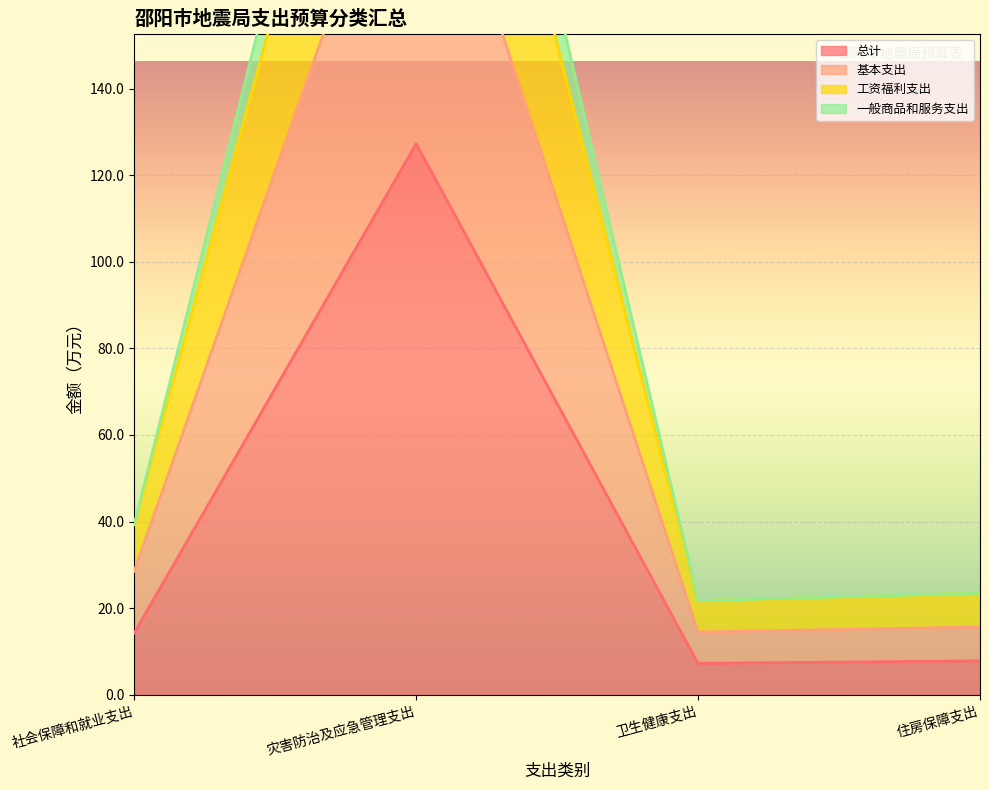

What is the difference between the 总计 values at 灾害防治及应急管理支出 and 社会保障和就业支出?

113.0